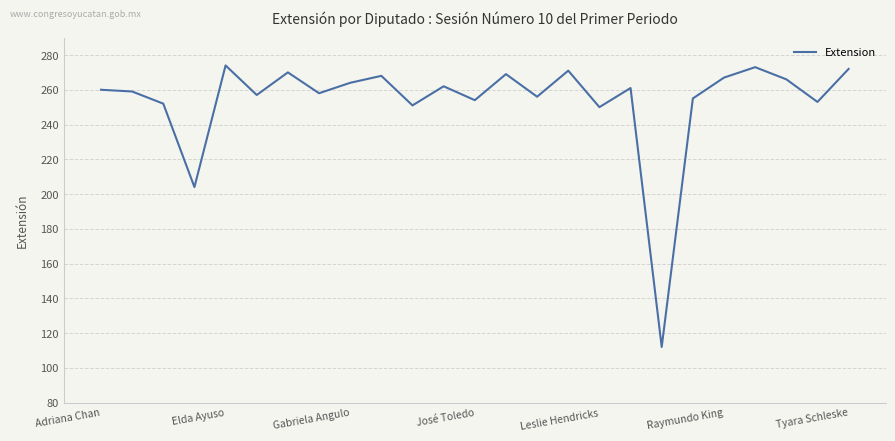

What is the smallest value displayed?

112